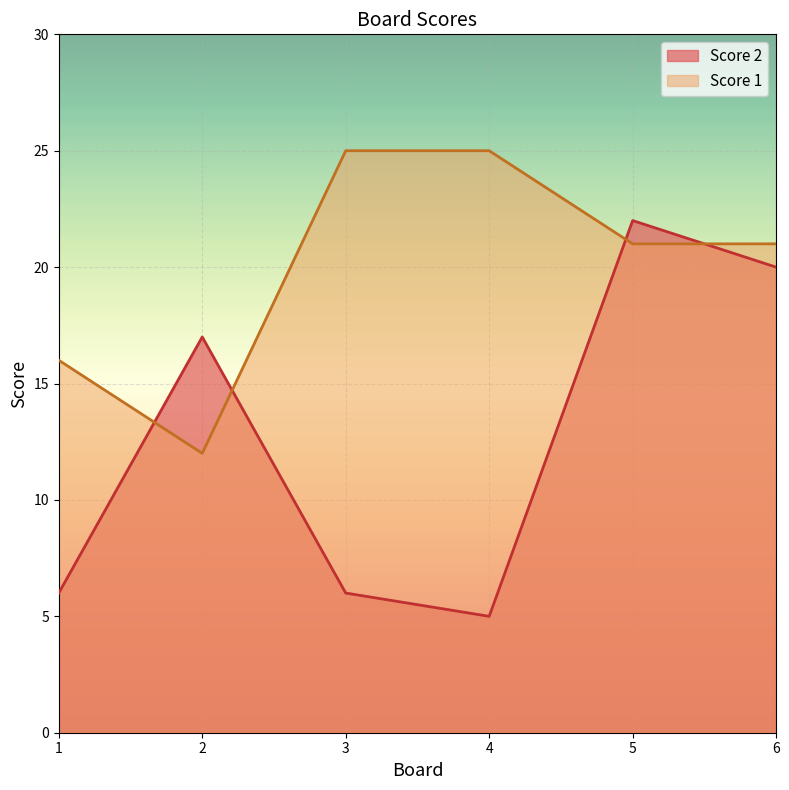

Reading right to left, what are all the values shown in this chart?

Score 2: 6=20	5=22	4=5	3=6	2=17	1=6
Score 1: 6=21	5=21	4=25	3=25	2=12	1=16